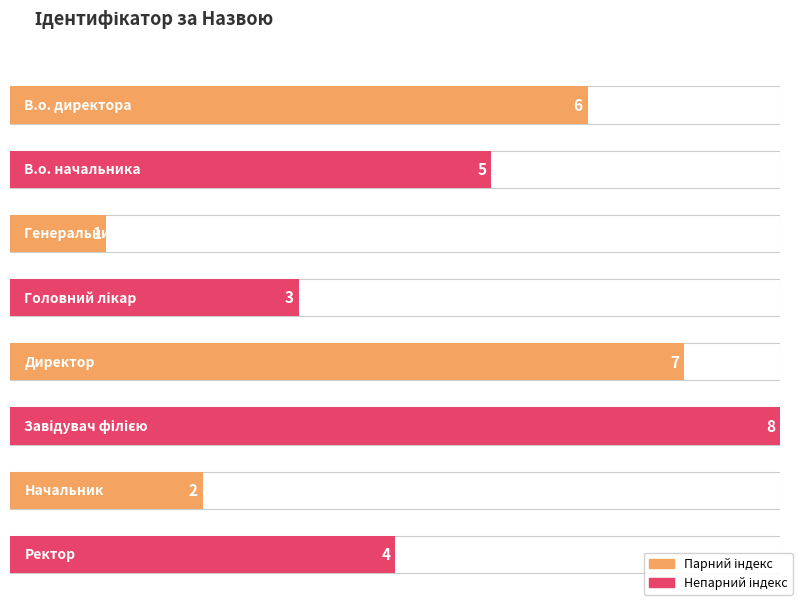

How many data points are less than 5?

4